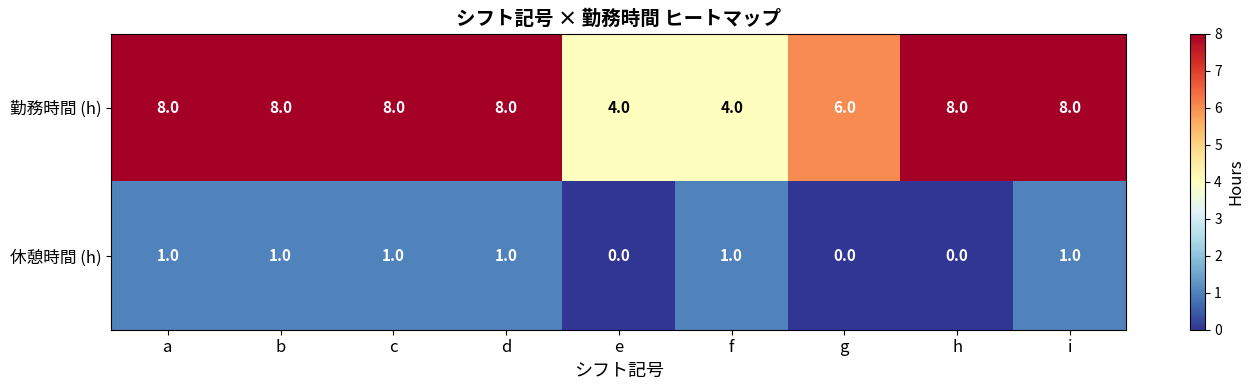

Rank the series at d from highest to lowest value.

勤務時間 (h), 休憩時間 (h)